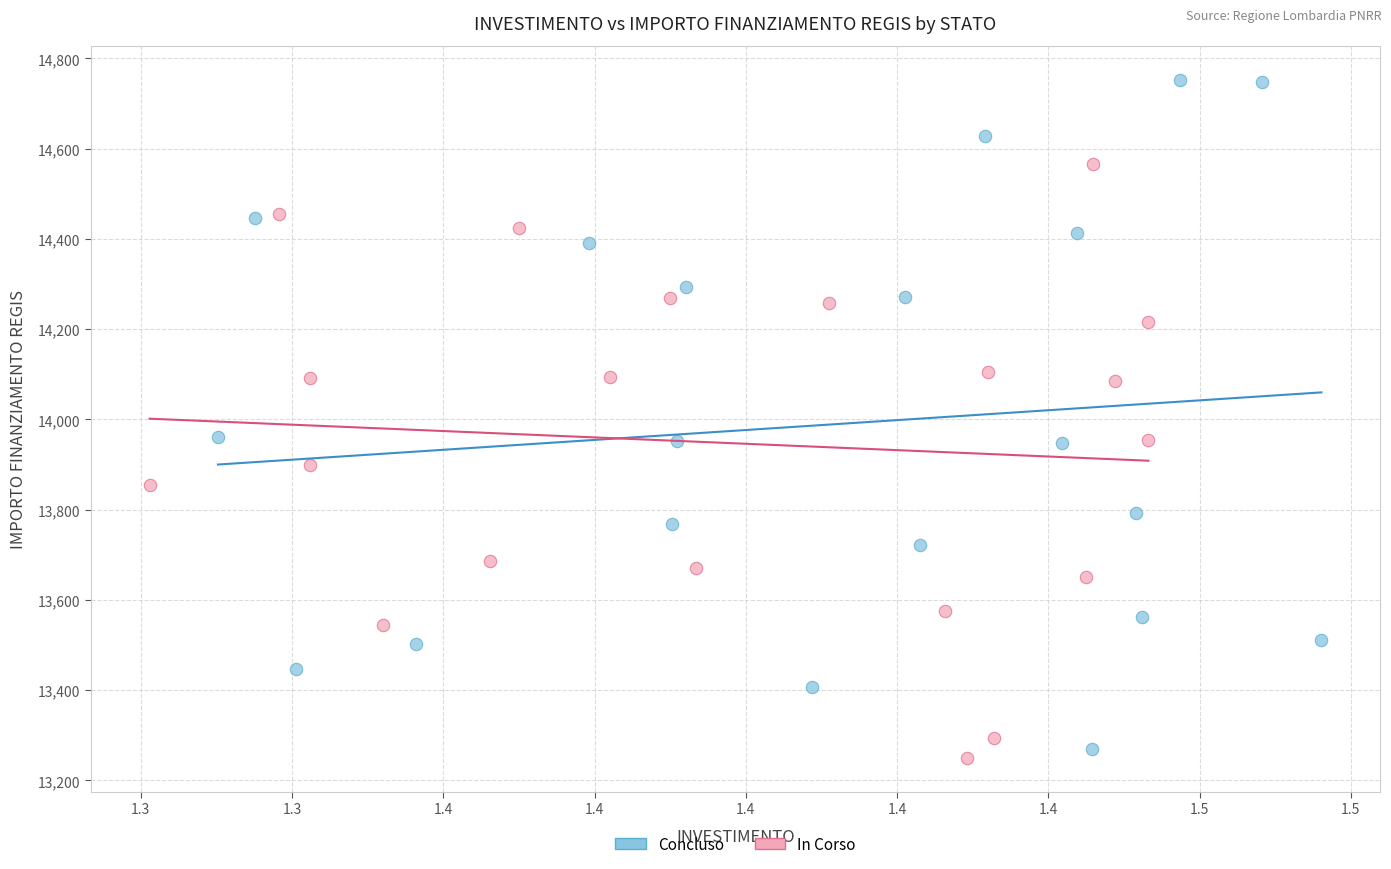

Which series contains the highest Y value?

Concluso